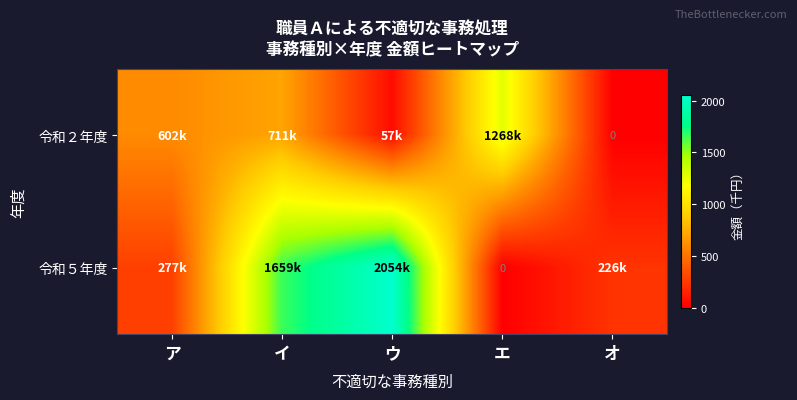

Rank the series by their average value, from lowest to highest.

令和２年度, 令和５年度